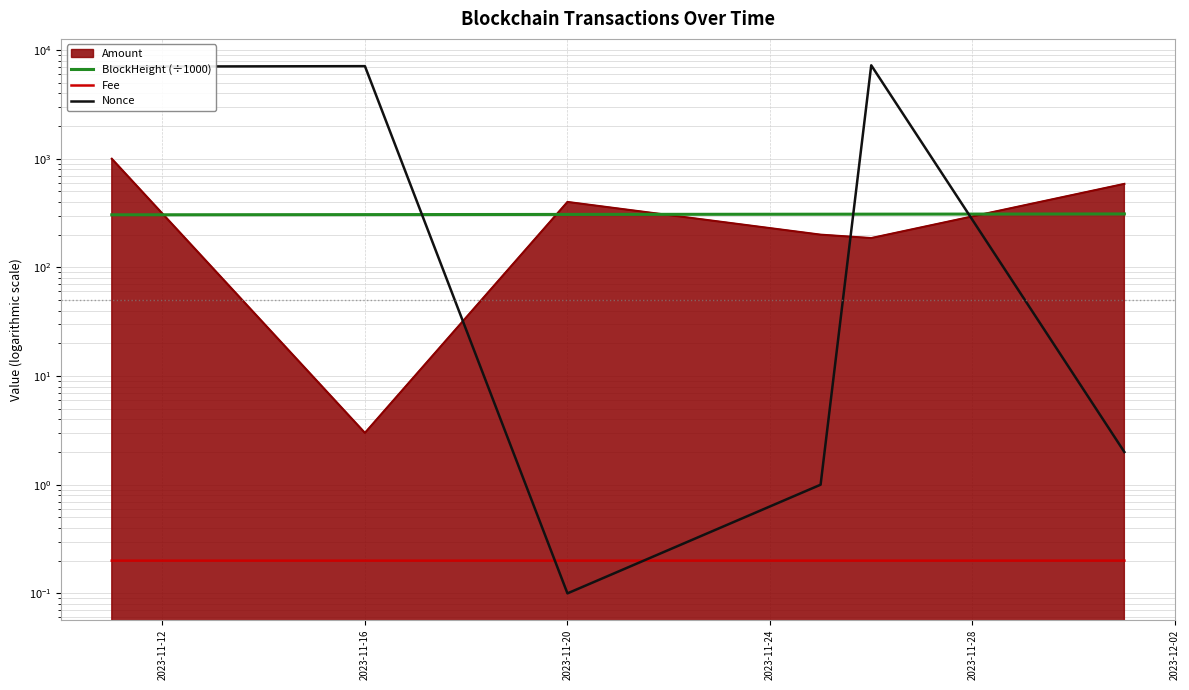

How many lines are shown in the chart?

3